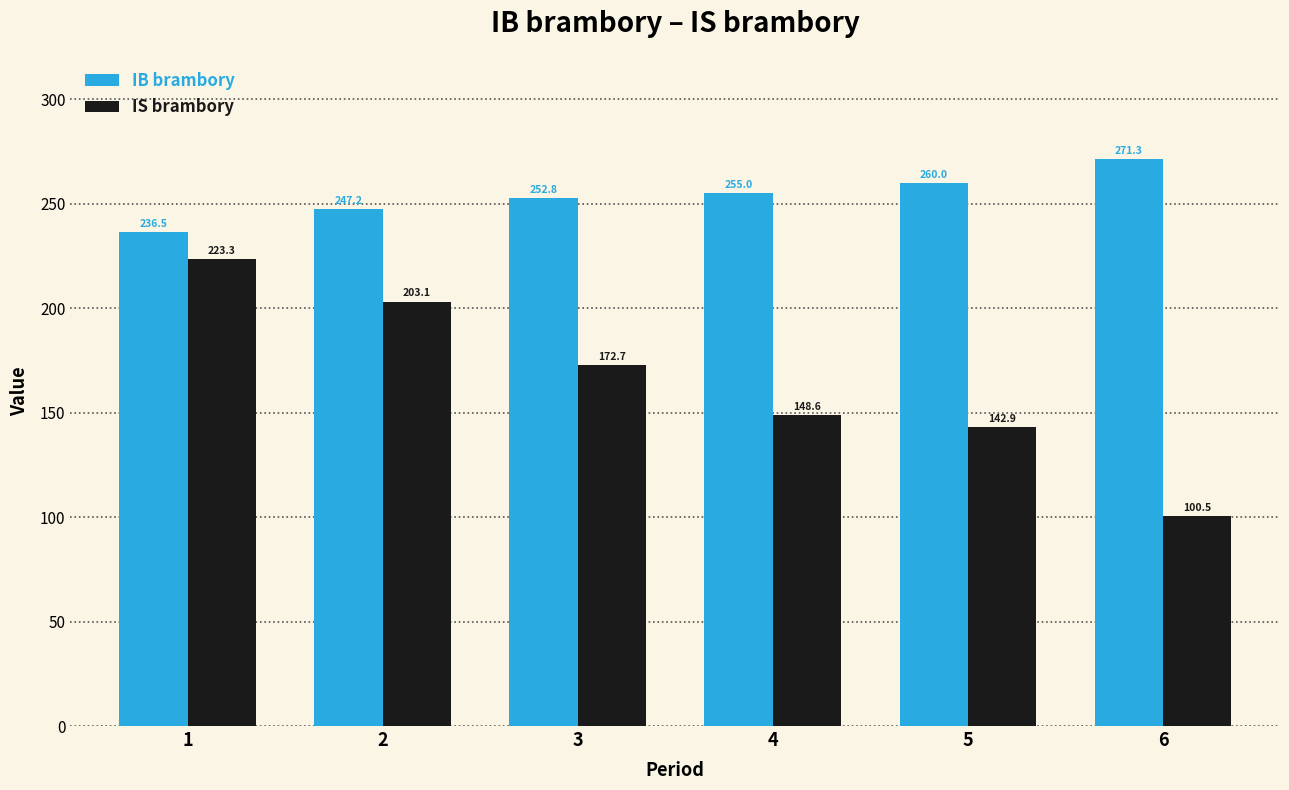

Where is IB brambory nearest to the value 253?

3